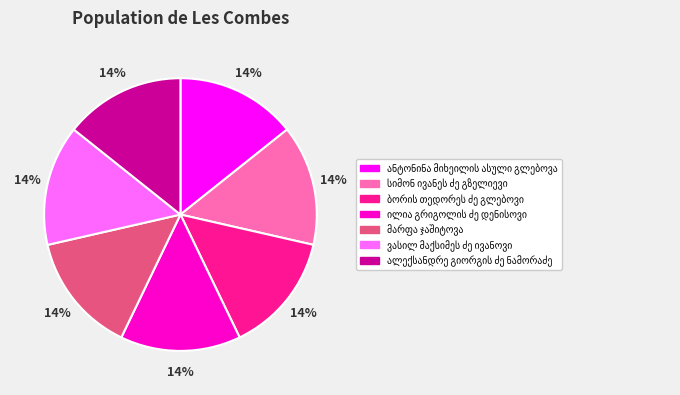

Is there any slice that represents more than half of the pie?

No